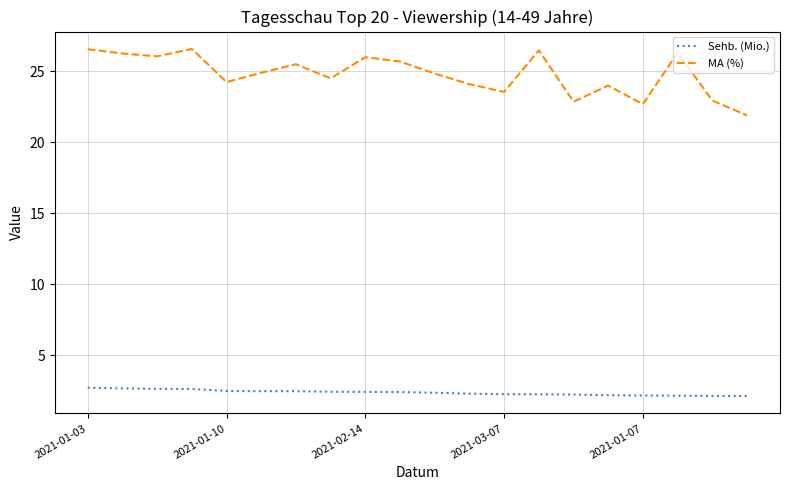

What is the minimum value for Sehb. (Mio.)?

2.1